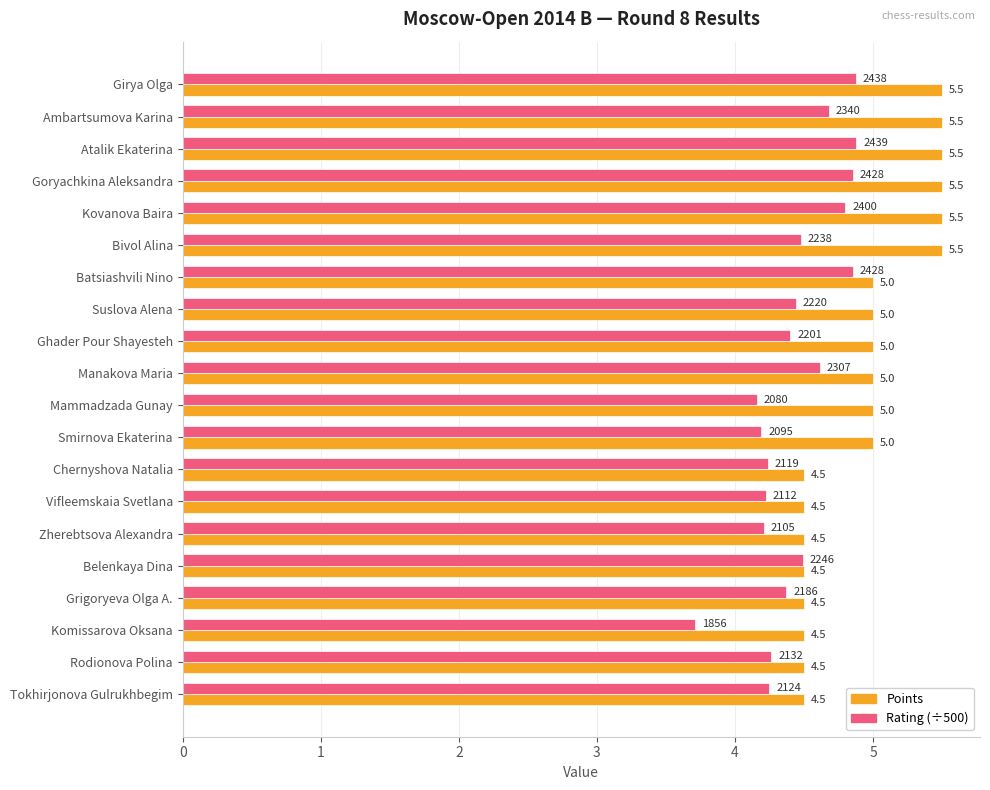

The Points series shows 2.8 at Zherebtsova Alexandra. True or false?

False